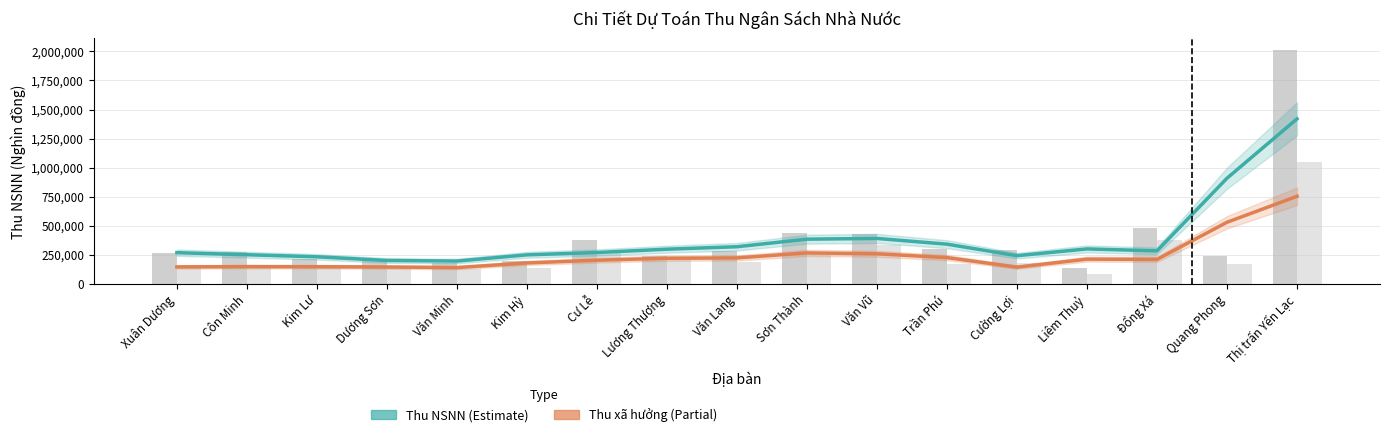

What is the average value of the Thu NSNN series?

387647.1